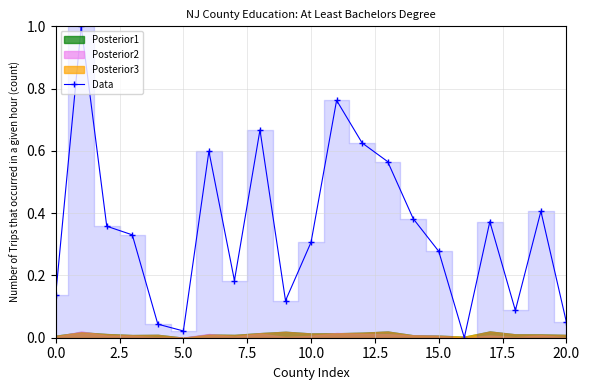

What is the label of the 16th point from the left?

15